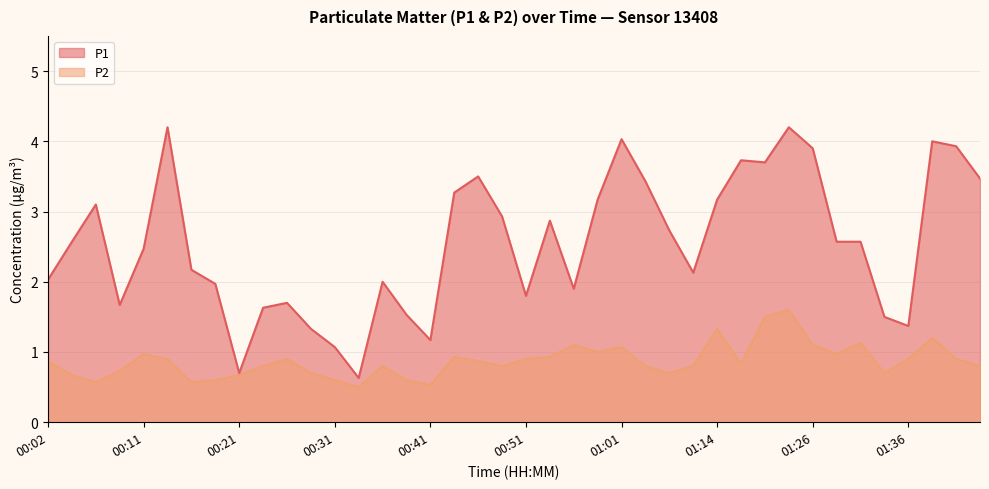

Which category has the highest value in the P1 series?

00:14